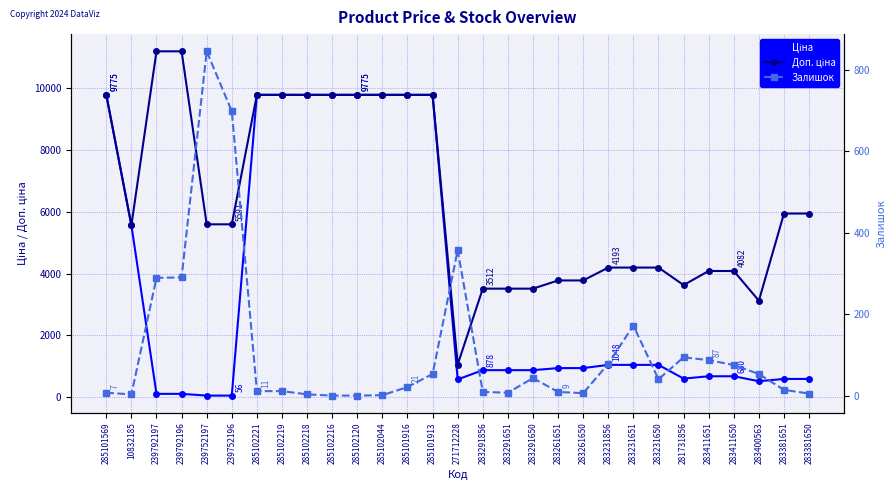

Which series has the largest total across all categories?

Доп. ціна